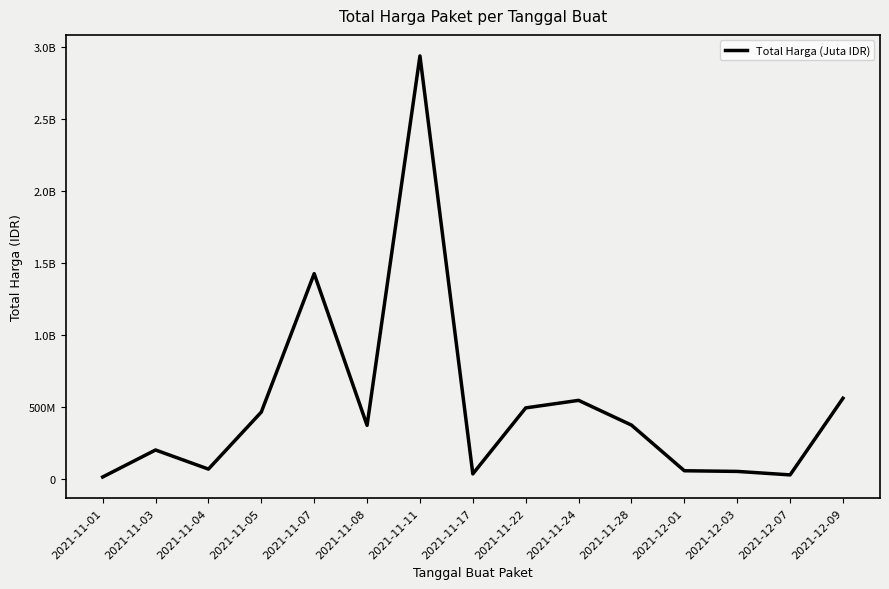

Does the chart display data point markers on the line(s)?

No